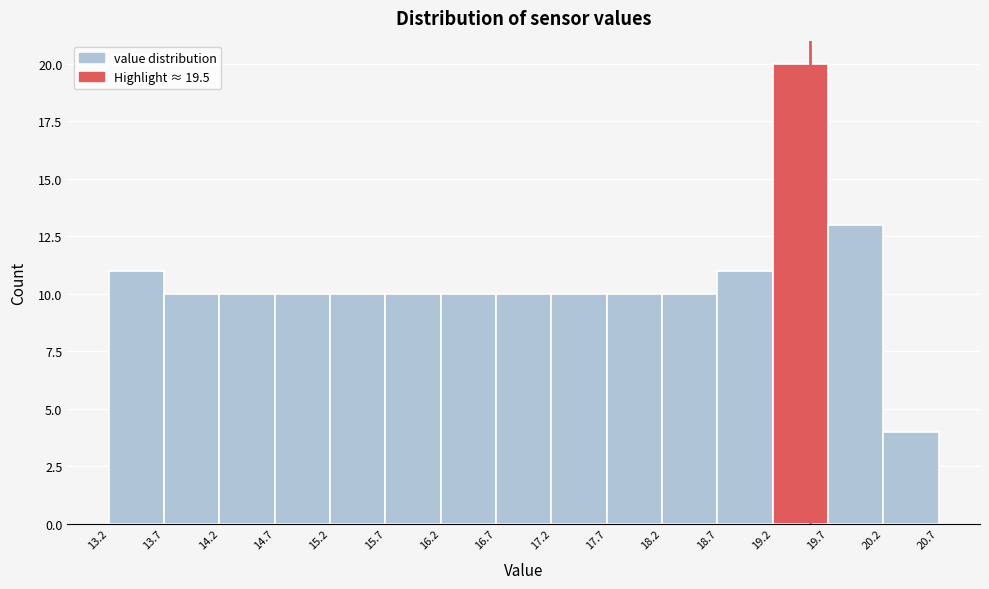

What is the height of the bar covering 15.2 to 15.7 on the x-axis? The values are not printed on the chart, so give them approximately, as read against the axis.

10